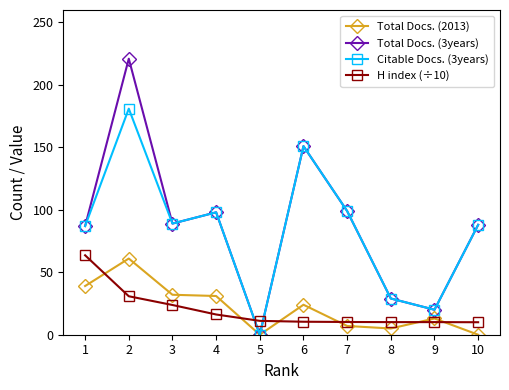

Is it true that Total Docs. (3years) equals 29.0 at 8?

True